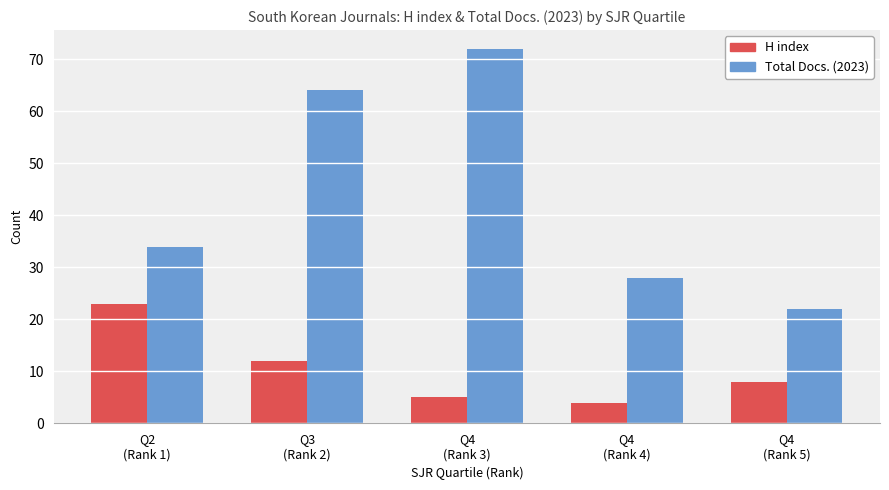

What is the sum of all H index values?

52